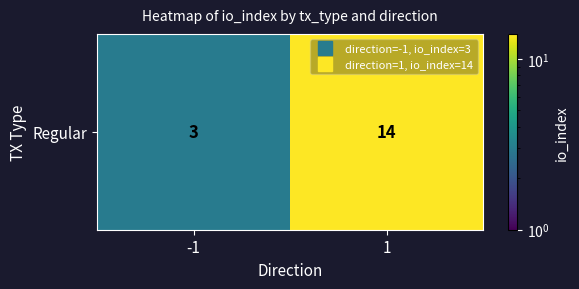

The value at -1 is 1. True or false?

False